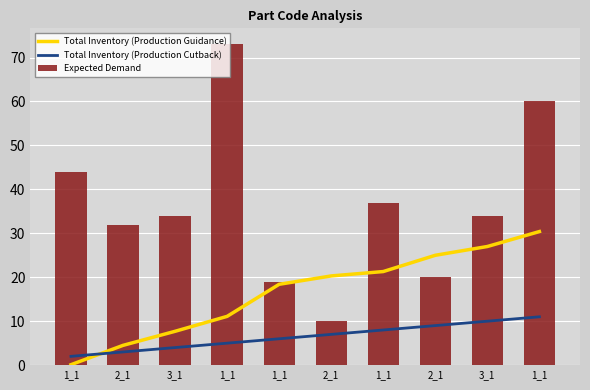

What is the difference between the second highest and minimum values in the Expected Demand series?

50